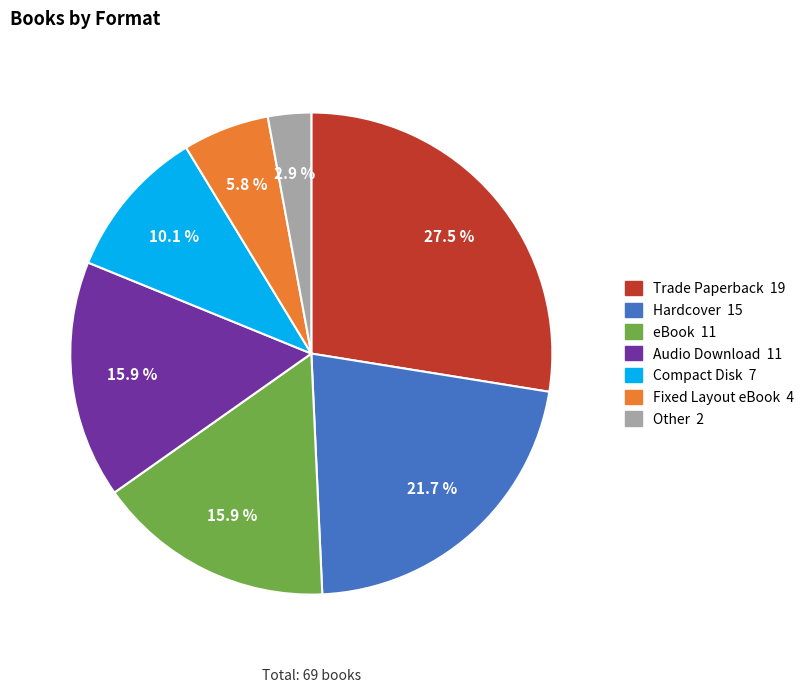

Does Trade Paperback account for over 50% of the chart?

No